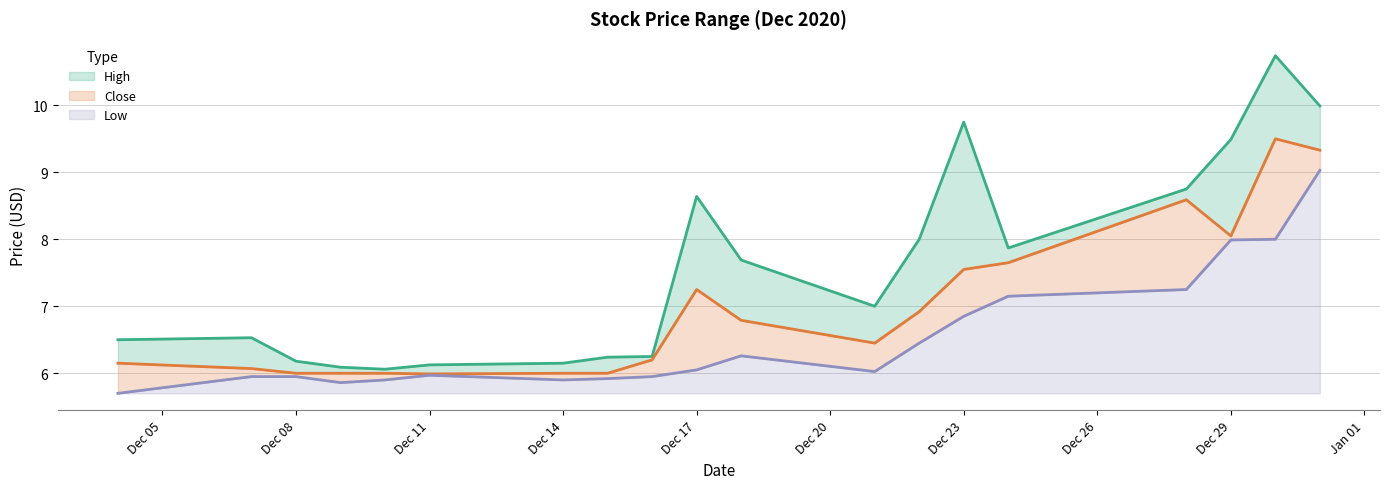

Reading right to left, extract all data points from this chart.

High: 10.0	10.7	9.5	8.8	7.9	9.8	8.0	7.0	7.7	8.6	6.2	6.2	6.2	6.1	6.1	6.1	6.2	6.5	6.5
Close: 9.3	9.5	8.1	8.6	7.7	7.6	6.9	6.4	6.8	7.2	6.2	6.0	6.0	6.0	6.0	6.0	6.0	6.1	6.2
Low: 9.0	8.0	8.0	7.2	7.2	6.8	6.4	6.0	6.3	6.1	5.9	5.9	5.9	6.0	5.9	5.9	5.9	5.9	5.7